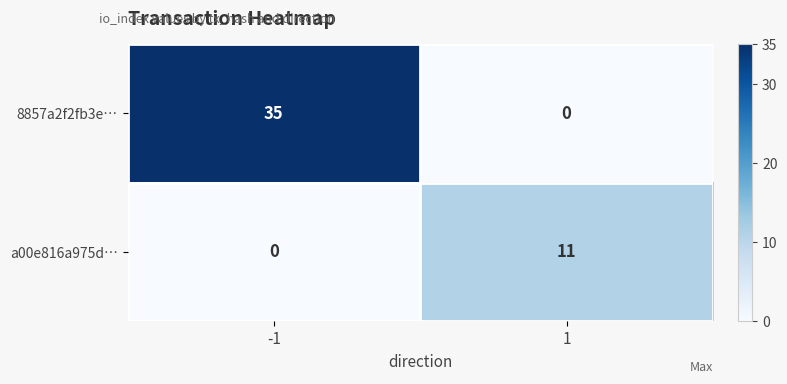

Rank the series by their maximum value, from highest to lowest.

8857a2f2fb3e…, a00e816a975d…